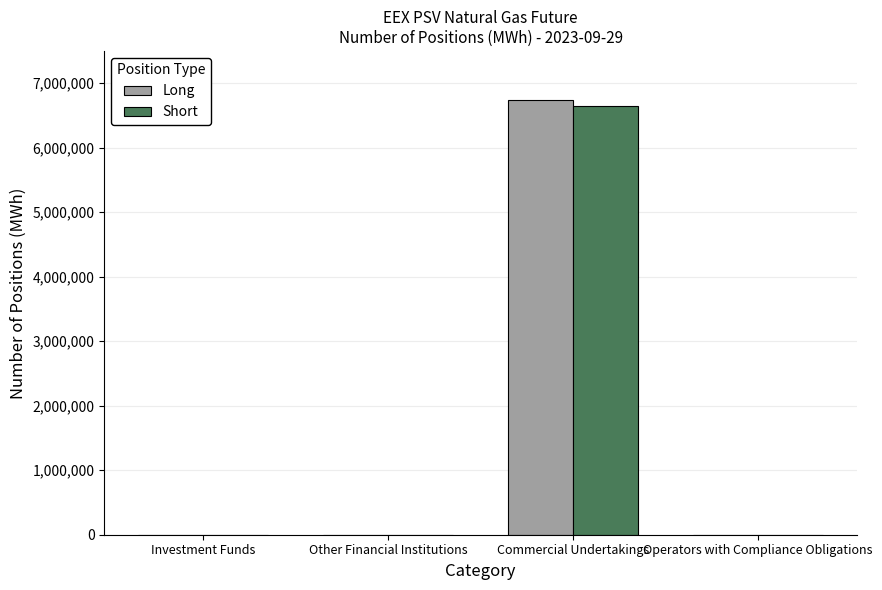

What is the greatest value displayed?

6743640